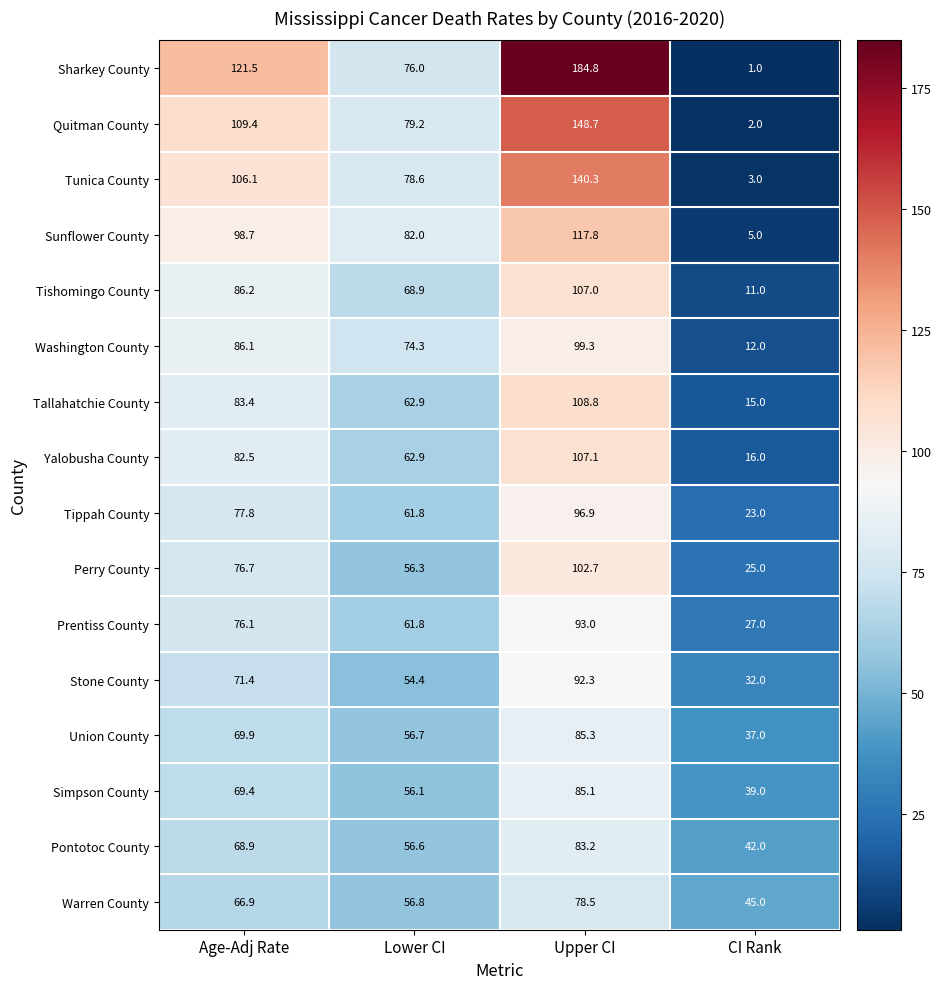

What is the sum of all Tippah County values?

259.5